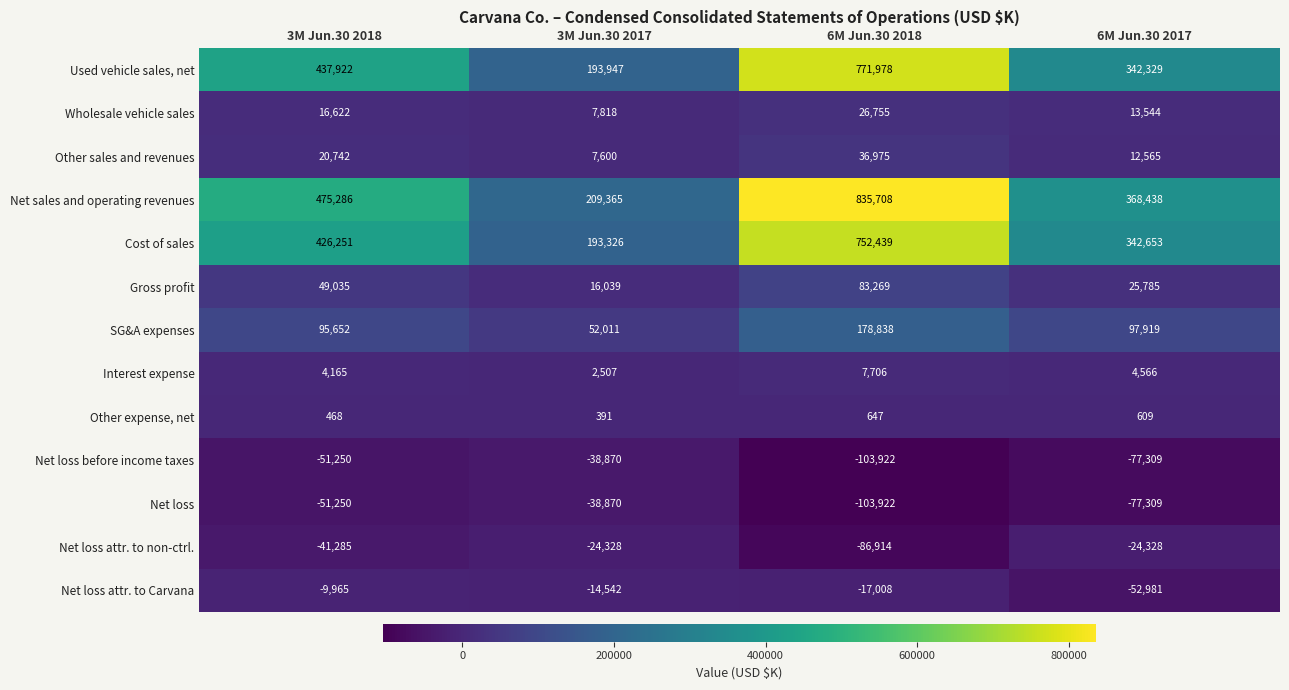

How many Other expense, net values are between 468 and 647?

3